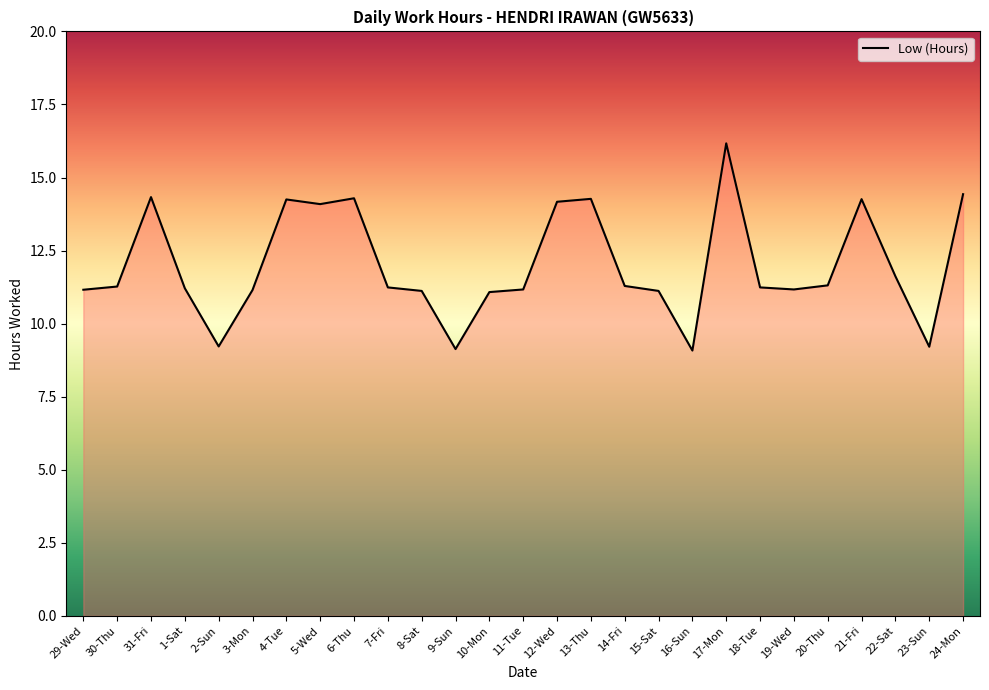

What is the change in value from 31-Fri to 23-Sun?

-5.1